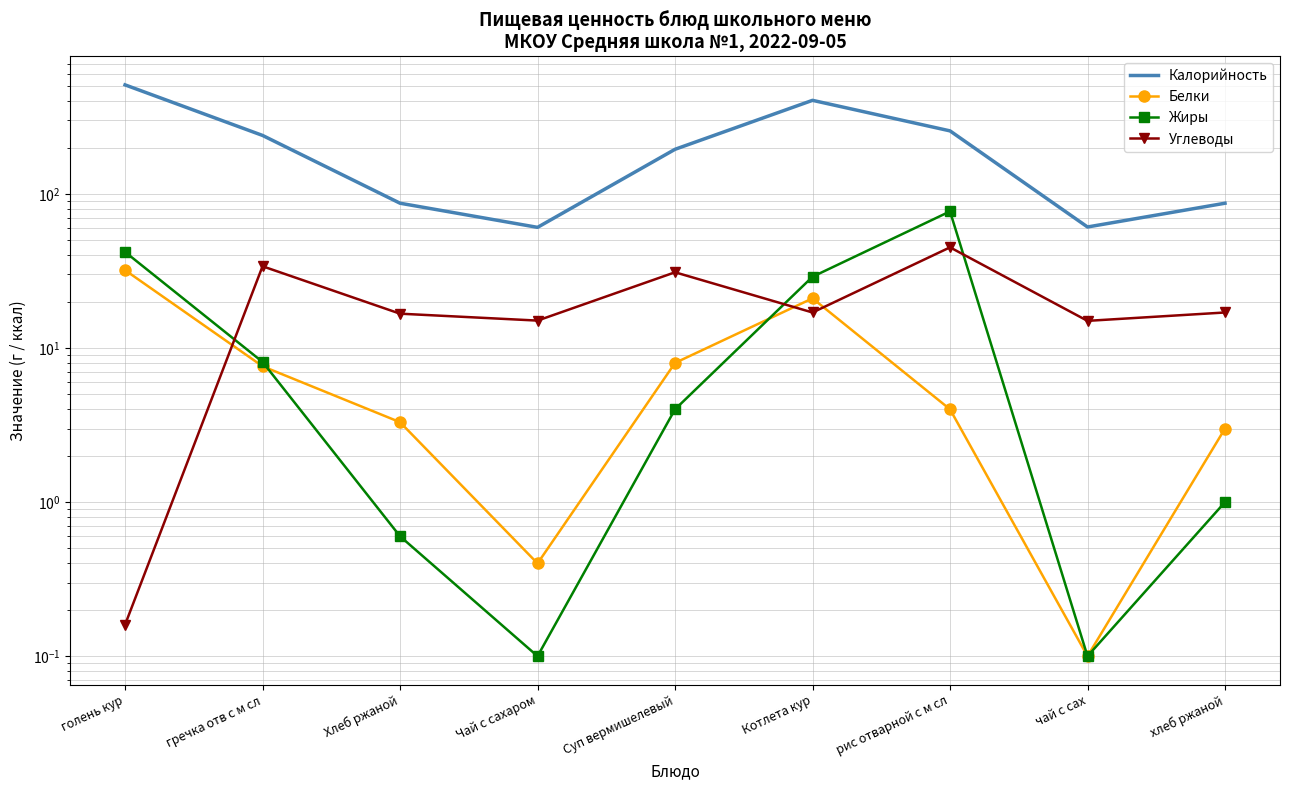

What is the difference between the Калорийность values at Чай с сахаром and Суп вермишелевый?

134.1